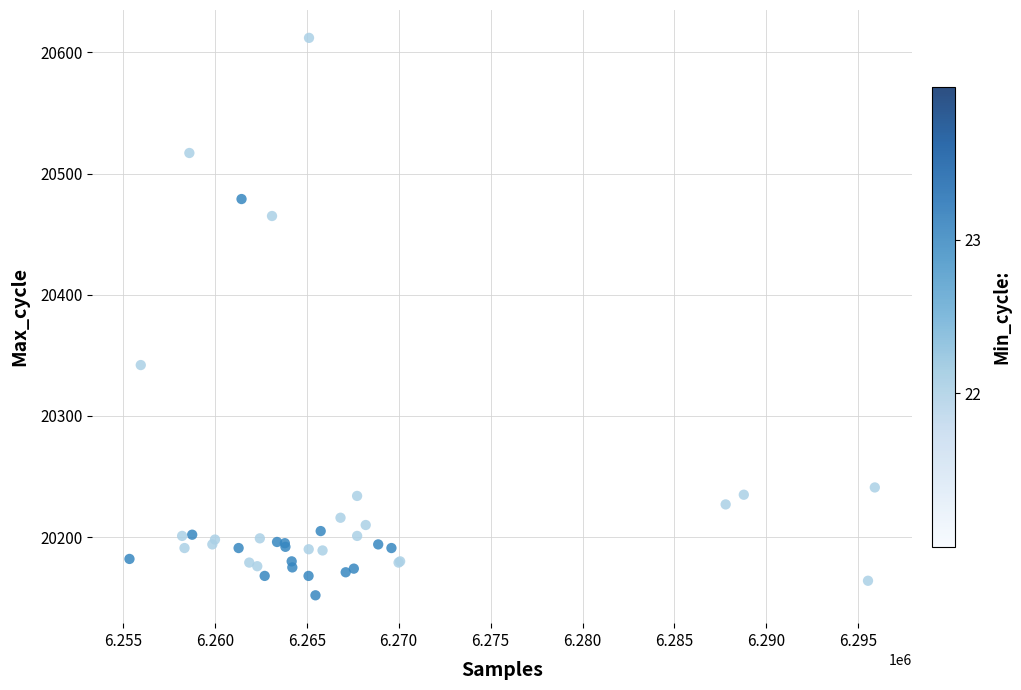

What Y value in the scatter plot is closest to 20382?

20342